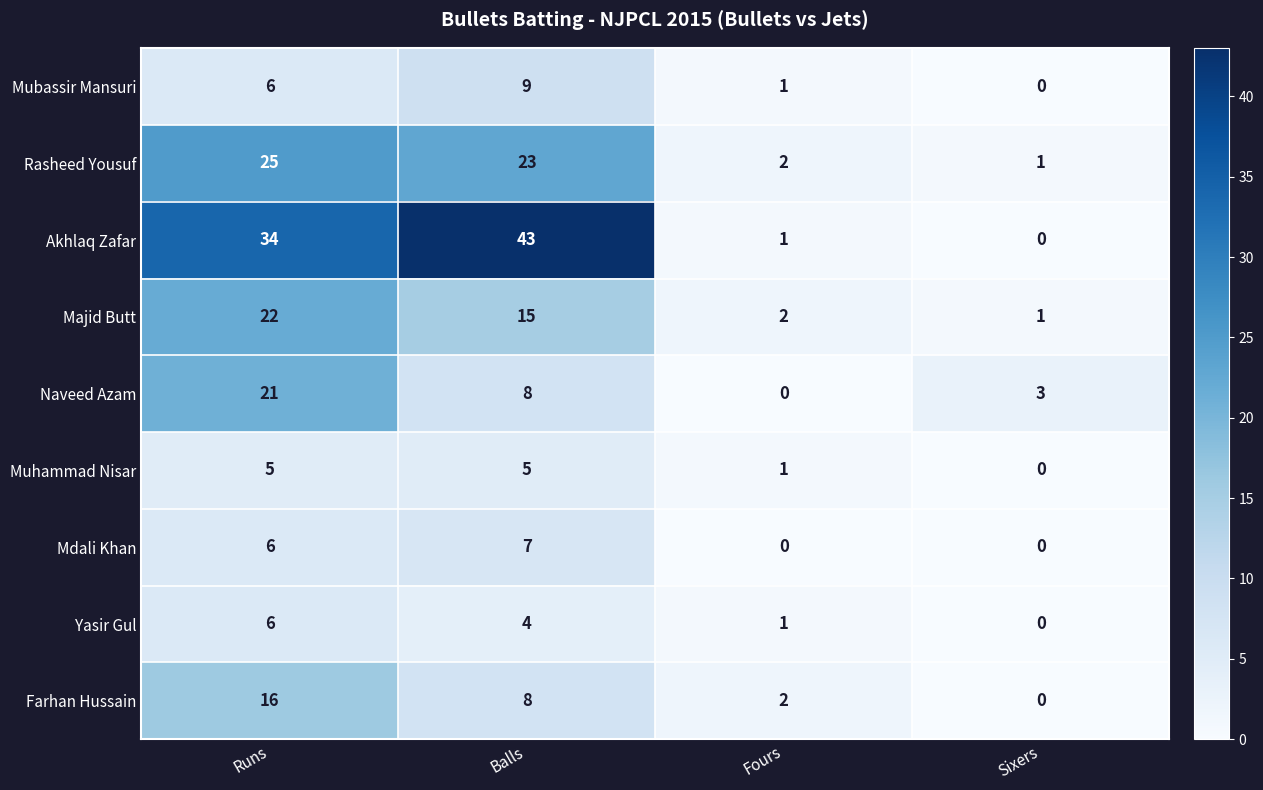

Which series has the widest spread of values?

Akhlaq Zafar